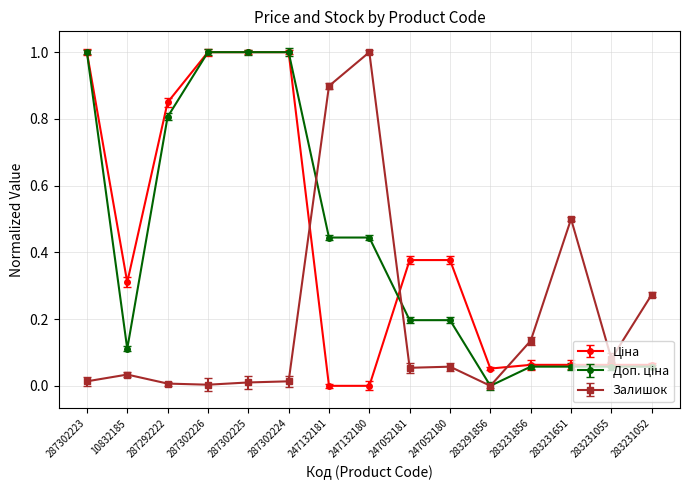

True or false: Залишок has more than 0 interior local peaks.

True